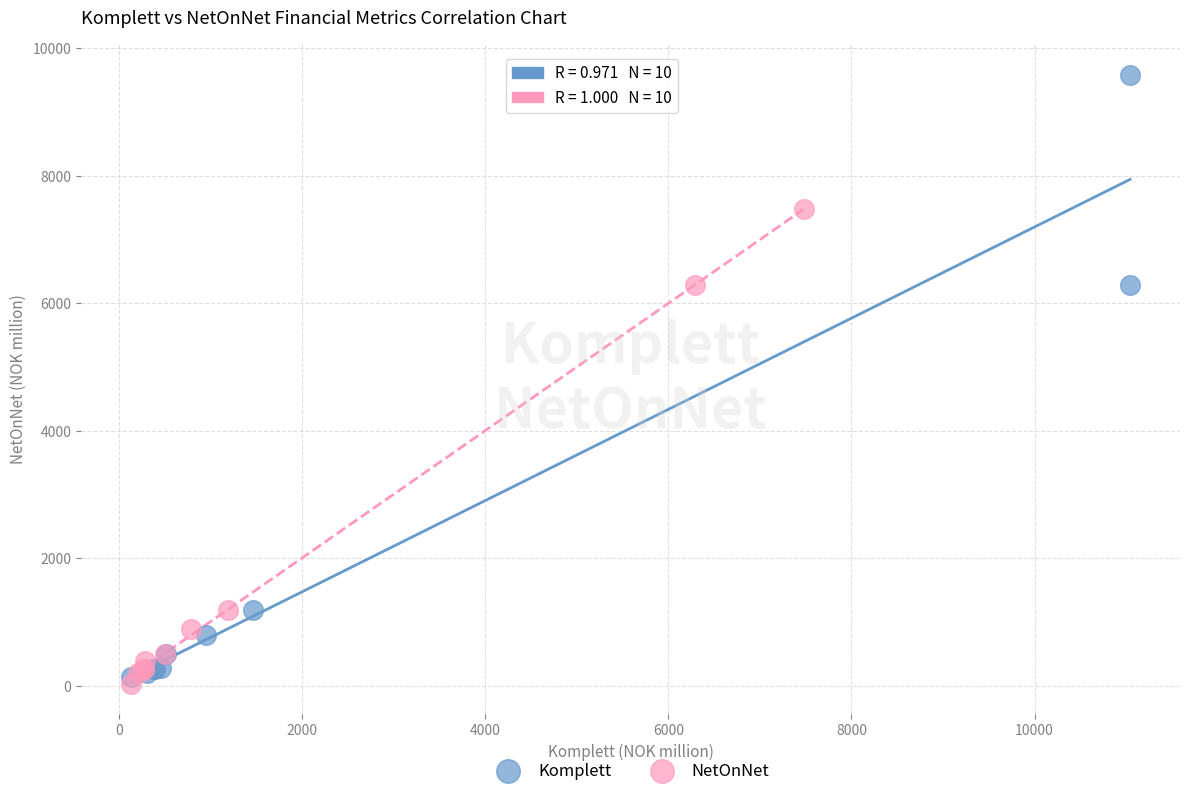

Which series has the widest spread of Y values?

Komplett